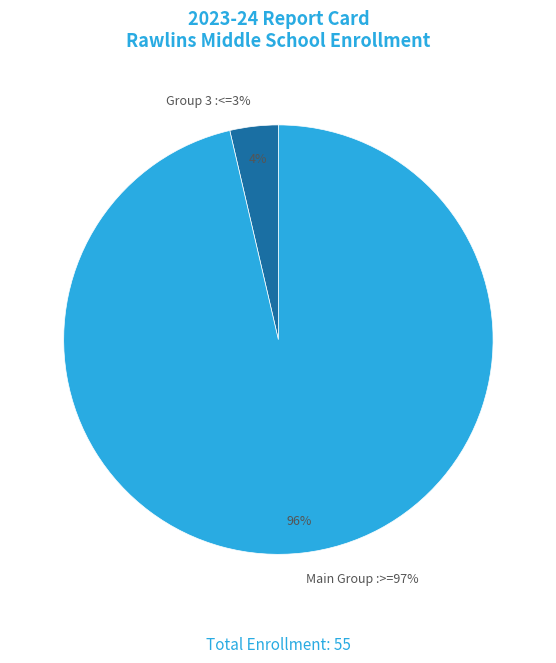

True or false: 17 accounts for 1% of the total.

False